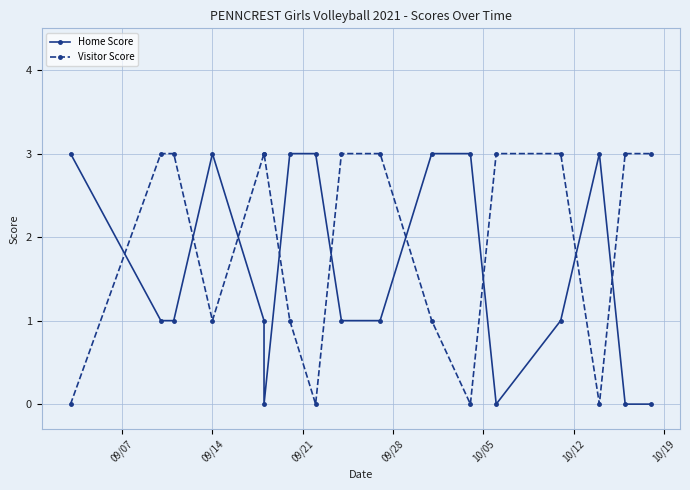

Reading left to right, what are all the values shown in this chart?

Home Score: 3	1	1	3	1	0	3	3	1	1	3	3	0	1	3	0	0
Visitor Score: 0	3	3	1	3	3	1	0	3	3	1	0	3	3	0	3	3